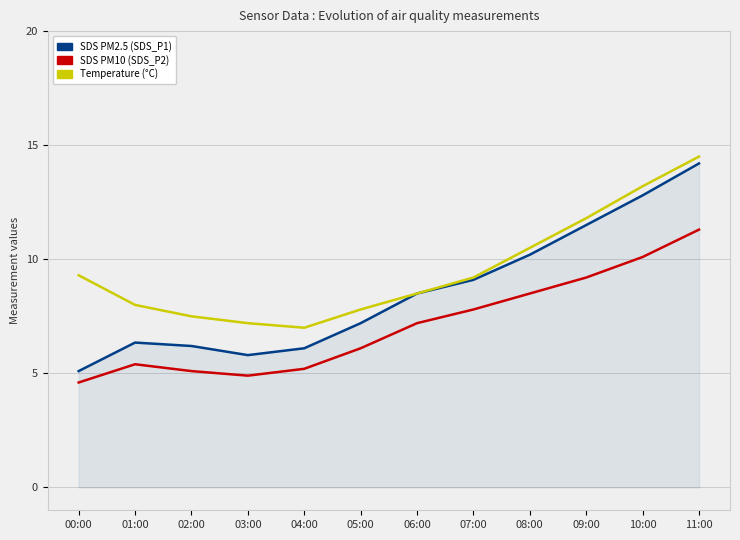

At which label is Temp closest to 10?

08:00